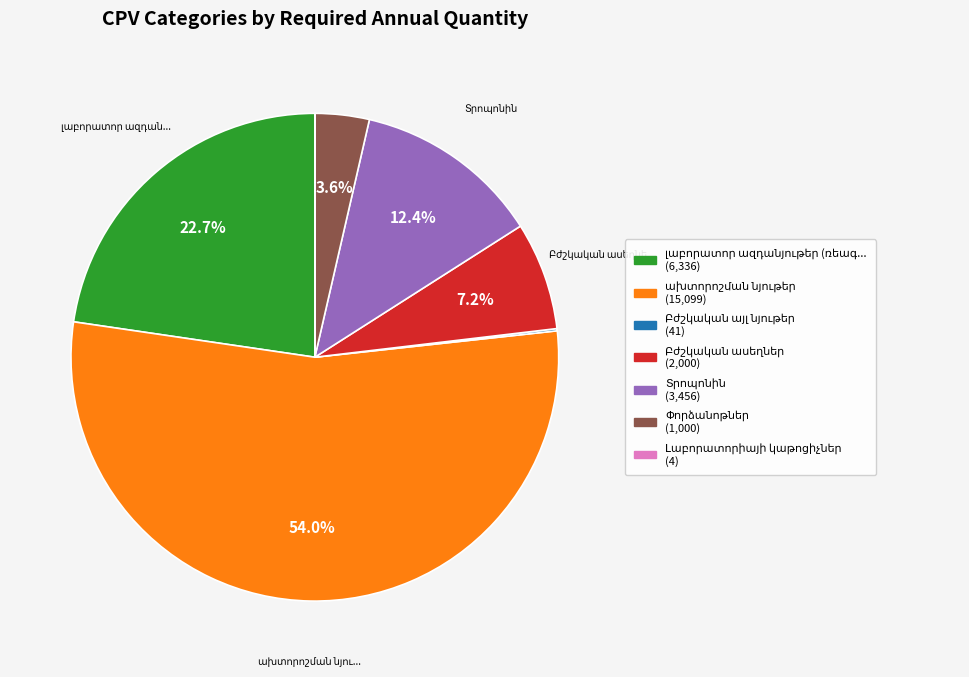

Is there a majority slice in this chart?

Yes